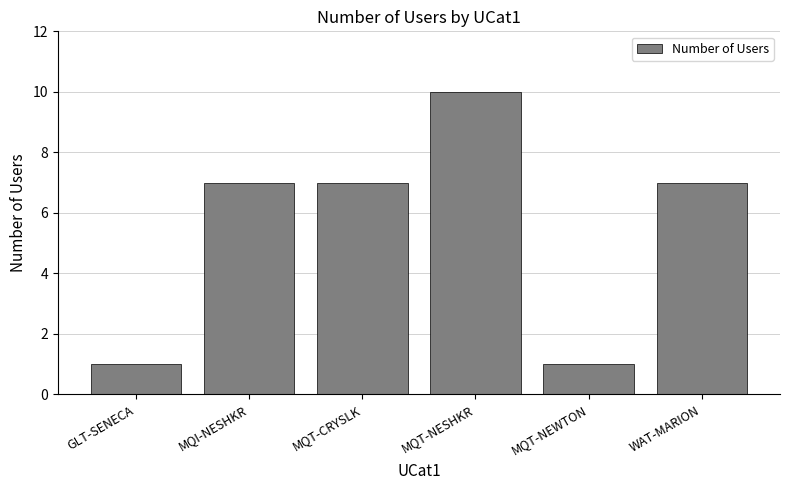

Which label corresponds to the largest value in the chart?

MQT-NESHKR